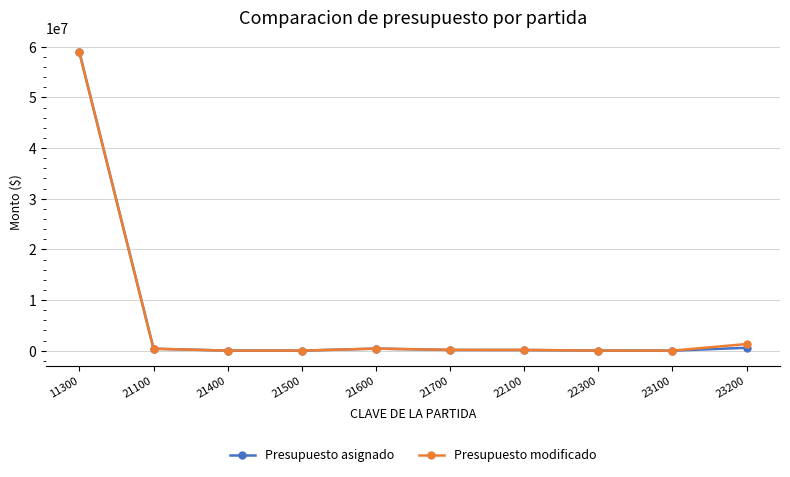

The Presupuesto modificado series shows 26811.4 at 22300. True or false?

True